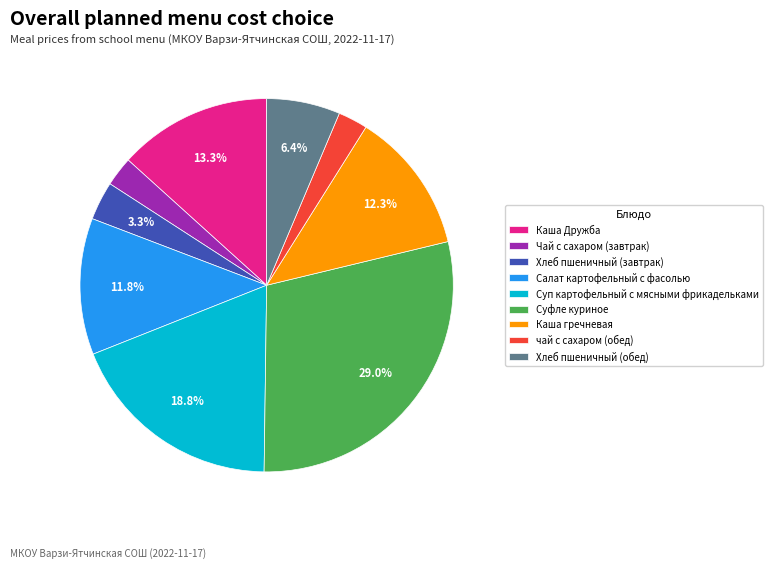

To the nearest percent, what percentage of the pie is Чай с сахаром (завтрак)?

3%